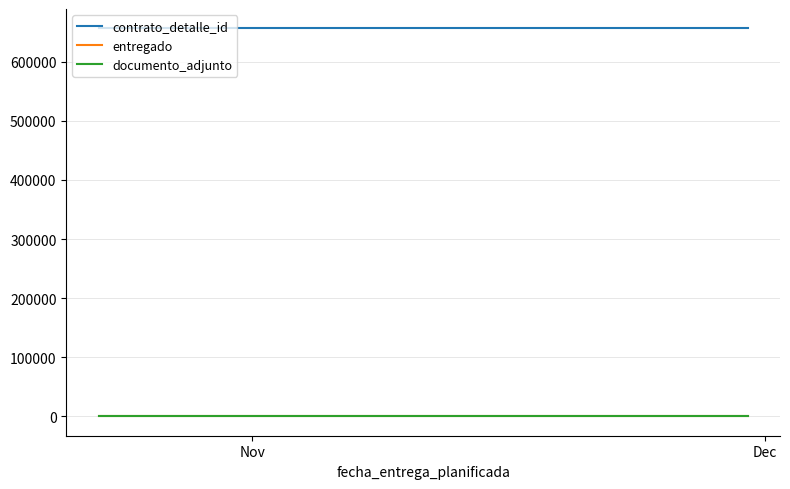

The entregado series shows 0 at 2. True or false?

False